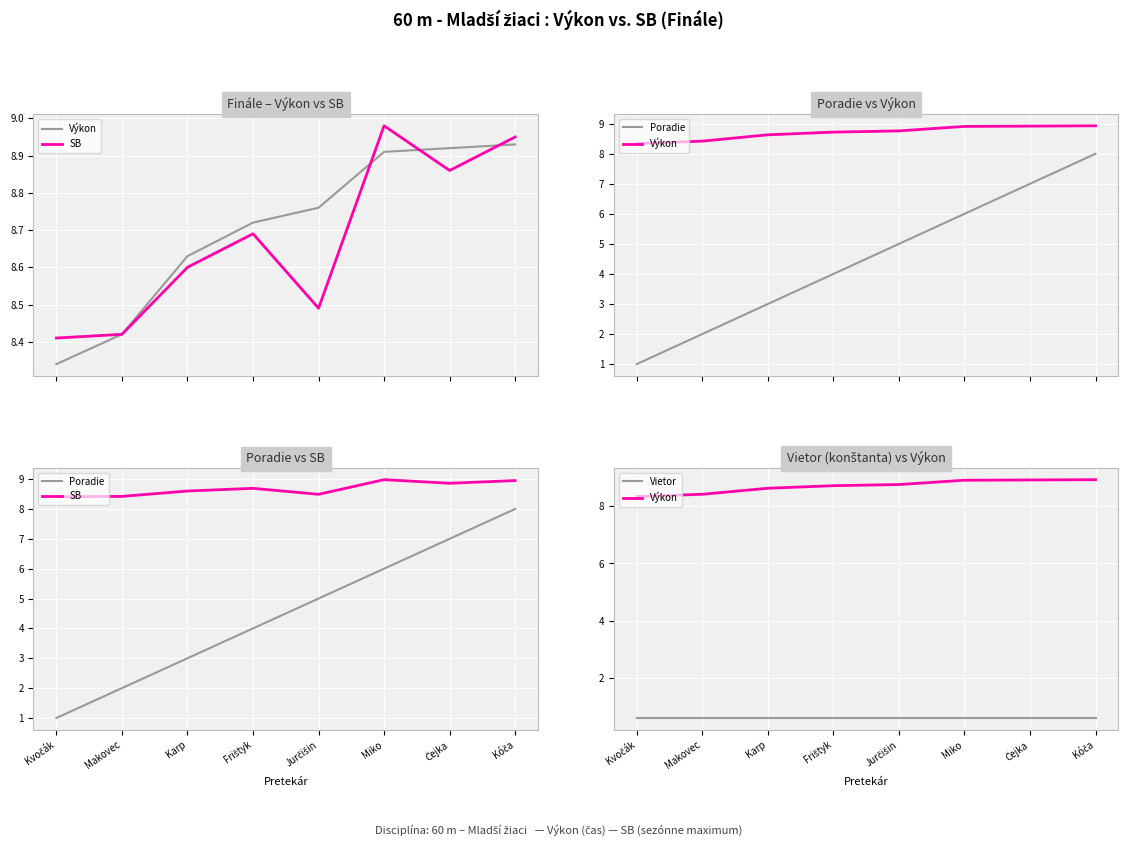

Reading left to right, list all the values displayed in this chart.

Výkon: 8.3	8.4	8.6	8.7	8.8	8.9	8.9	8.9
SB: 8.4	8.4	8.6	8.7	8.5	9.0	8.9	8.9
Poradie: 1.0	2.0	3.0	4.0	5.0	6.0	7.0	8.0
Vietor: 0.6	0.6	0.6	0.6	0.6	0.6	0.6	0.6